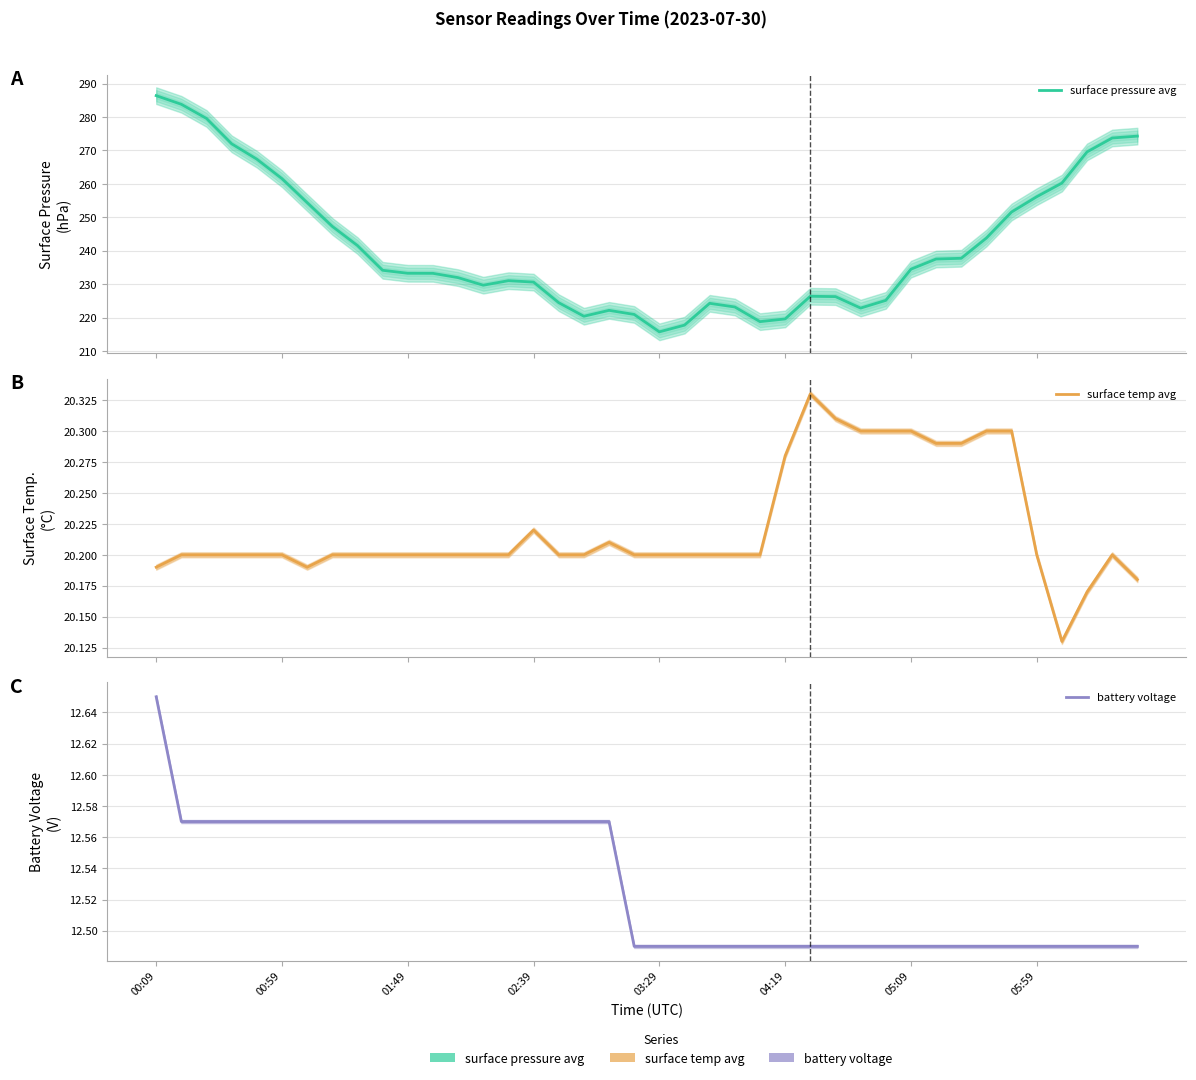

Reading right to left, list all the values displayed in this chart.

surface pressure avg: 274.3	273.7	269.5	260.2	256.1	251.6	243.8	237.7	237.5	234.5	225.1	222.8	226.3	226.4	219.6	218.8	223.2	224.3	217.7	215.7	220.9	222.2	220.4	224.4	230.6	231.0	229.7	231.9	233.2	233.2	234.1	241.5	247.3	254.4	261.5	267.4	272.0	279.5	283.8	286.4
surface temp avg: 20.2	20.2	20.2	20.1	20.2	20.3	20.3	20.3	20.3	20.3	20.3	20.3	20.3	20.3	20.3	20.2	20.2	20.2	20.2	20.2	20.2	20.2	20.2	20.2	20.2	20.2	20.2	20.2	20.2	20.2	20.2	20.2	20.2	20.2	20.2	20.2	20.2	20.2	20.2	20.2
battery voltage: 12.5	12.5	12.5	12.5	12.5	12.5	12.5	12.5	12.5	12.5	12.5	12.5	12.5	12.5	12.5	12.5	12.5	12.5	12.5	12.5	12.5	12.6	12.6	12.6	12.6	12.6	12.6	12.6	12.6	12.6	12.6	12.6	12.6	12.6	12.6	12.6	12.6	12.6	12.6	12.7